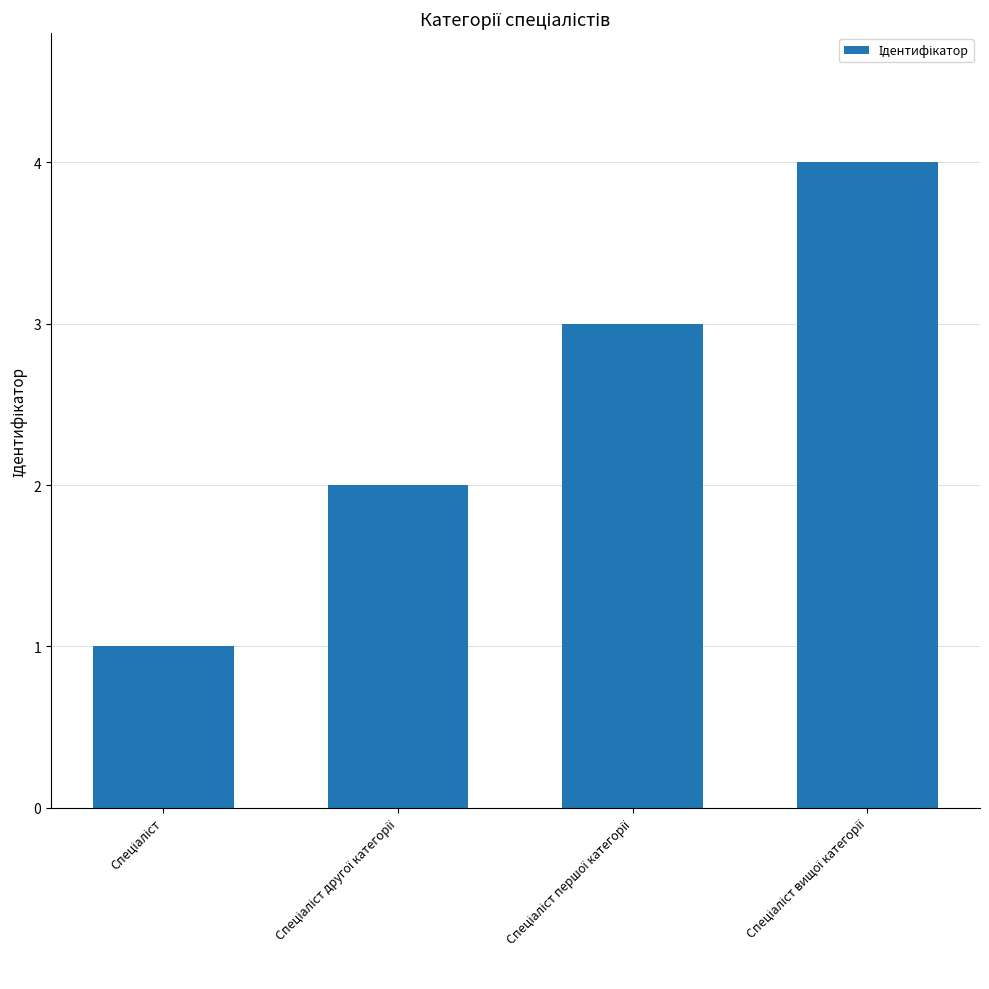

What is the greatest value displayed?

4